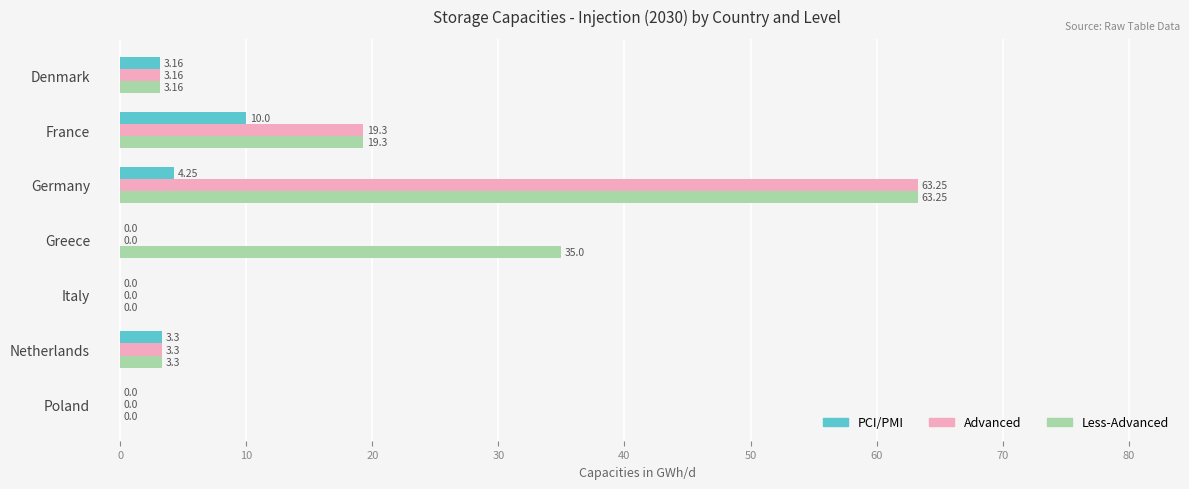

Which series has the largest total across all categories?

Less-Advanced